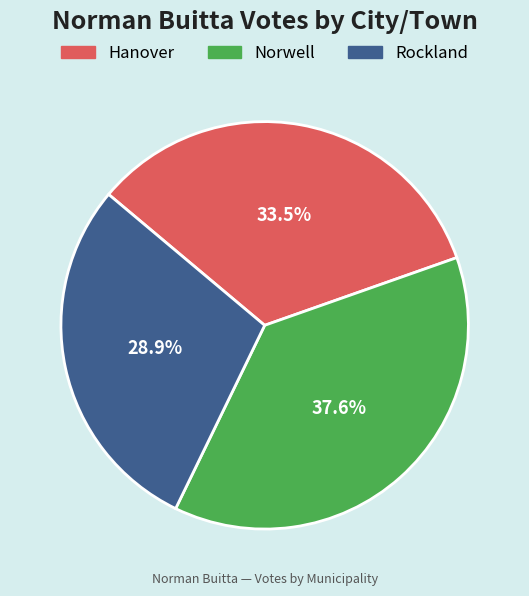

How many segments does this pie chart have?

3